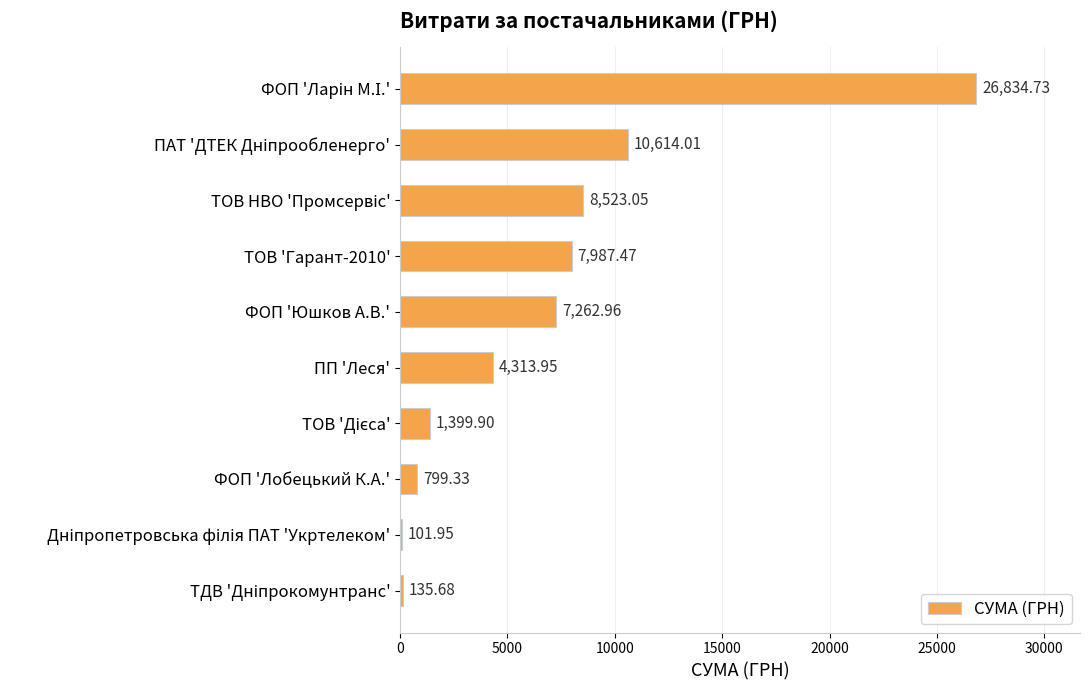

What is the label of the 6th bar from the top?

ПП 'Леся'